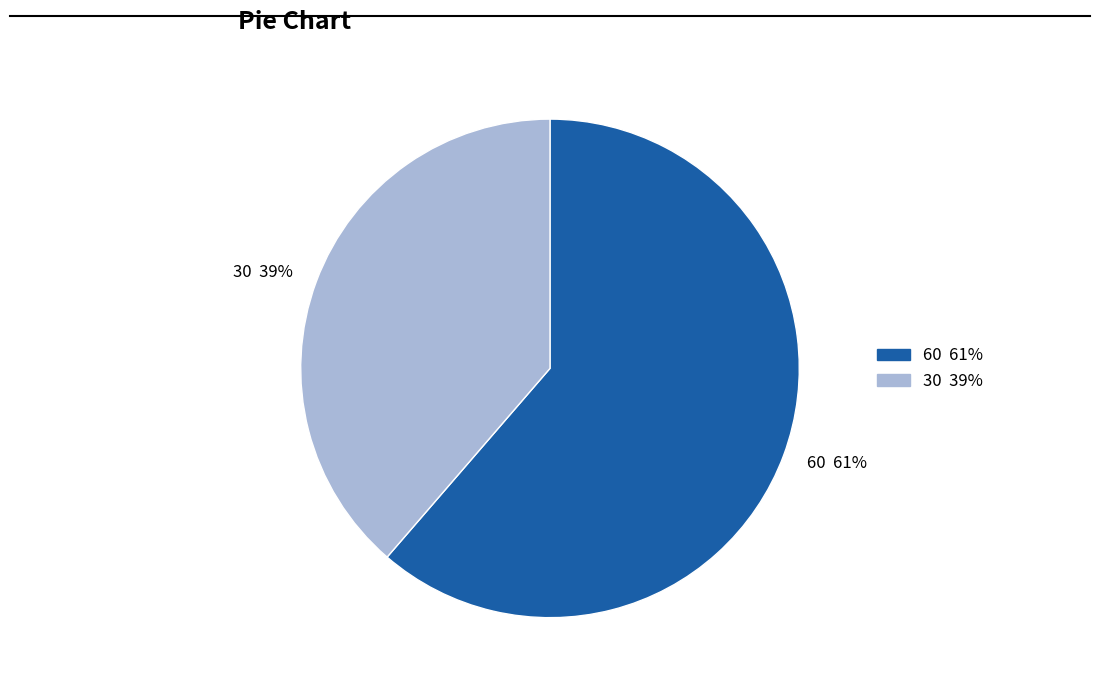

To the nearest percent, what is the average slice percentage?

50%